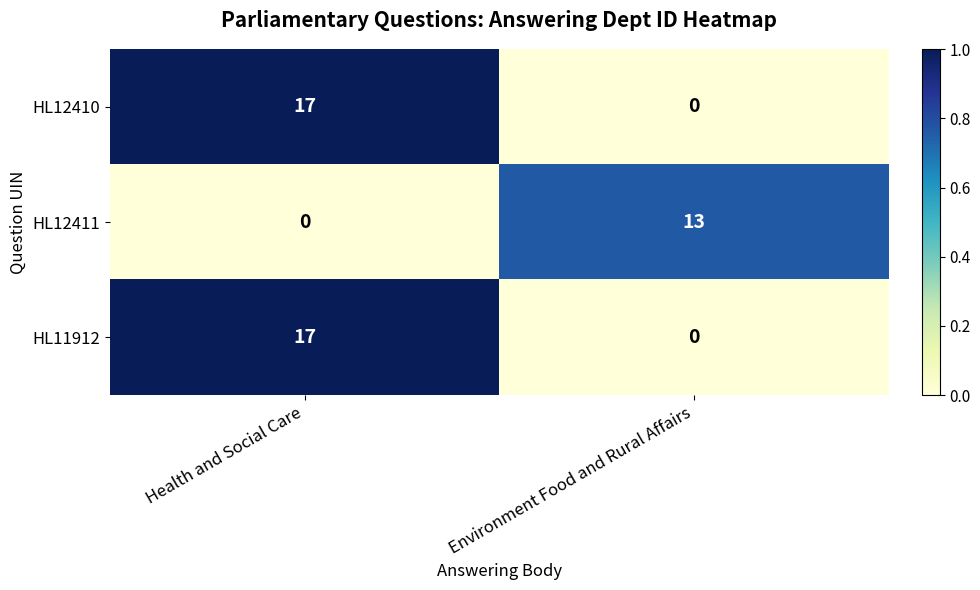

Reading right to left, extract all data points from this chart.

HL12410: Environment Food and Rural Affairs=0	Health and Social Care=17
HL12411: Environment Food and Rural Affairs=13	Health and Social Care=0
HL11912: Environment Food and Rural Affairs=0	Health and Social Care=17